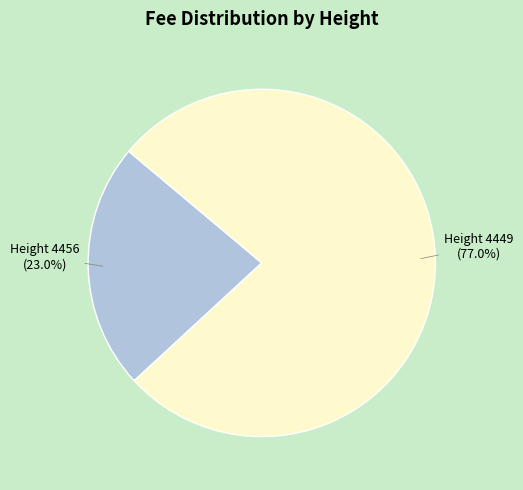

What is the largest slice in the pie chart?

Height 4449